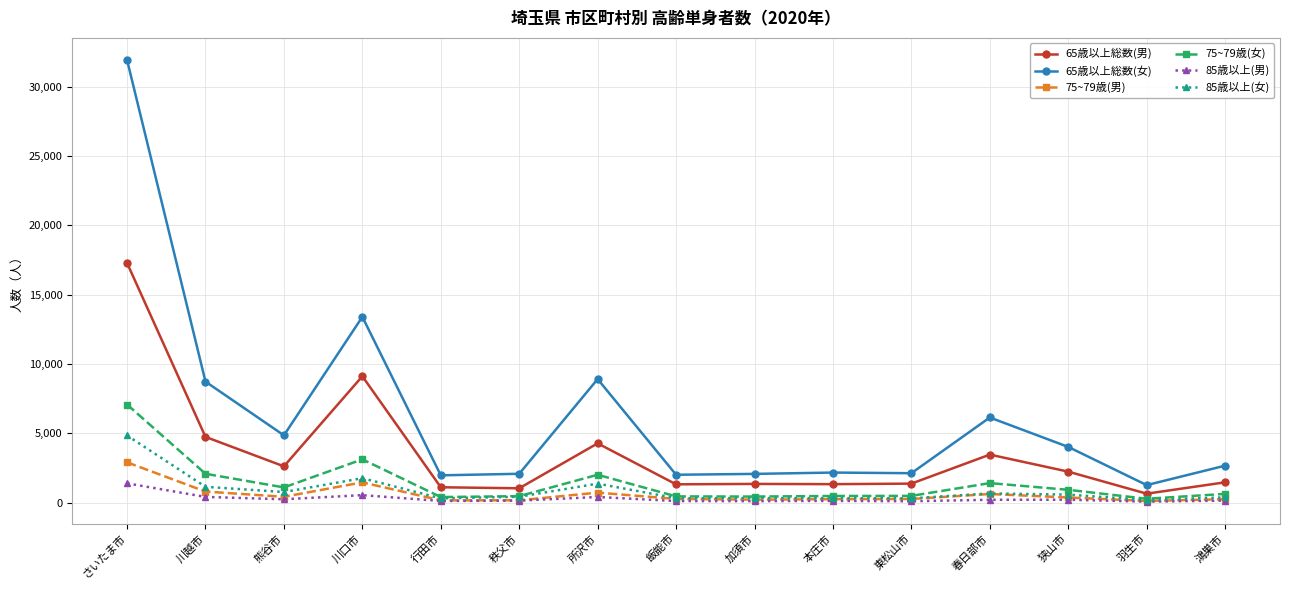

True or false: 65歳以上総数(女) has a value of 8727 at 川越市.

True